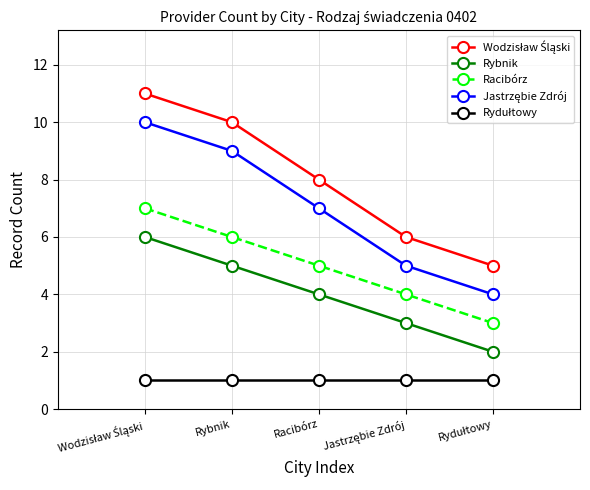

True or false: Racibórz and Rybnik cross at least once.

False